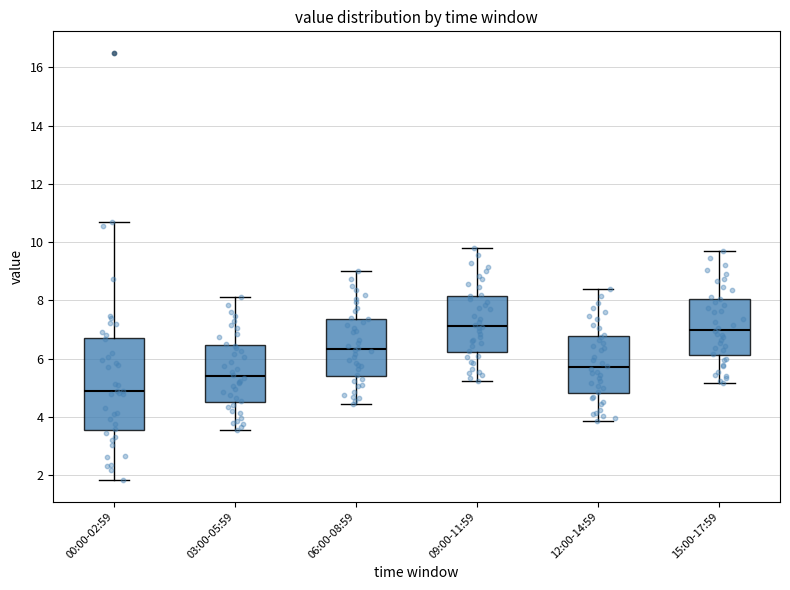

Reading left to right, transcribe this box plot: for each box, give where its median line is, the range the box spans, and where its two whiskers end, as read against the y-axis. The values are not printed on the chart, so give them approximately, as read against the axis.

00:00-02:59: median 4.8, box 3.6 to 6.8, whiskers 1.8 to 10.8
03:00-05:59: median 5.4, box 4.6 to 6.4, whiskers 3.6 to 8.2
06:00-08:59: median 6.4, box 5.4 to 7.4, whiskers 4.4 to 9.0
09:00-11:59: median 7.2, box 6.2 to 8.2, whiskers 5.2 to 9.8
12:00-14:59: median 5.8, box 4.8 to 6.8, whiskers 3.8 to 8.4
15:00-17:59: median 7.0, box 6.2 to 8.0, whiskers 5.2 to 9.8